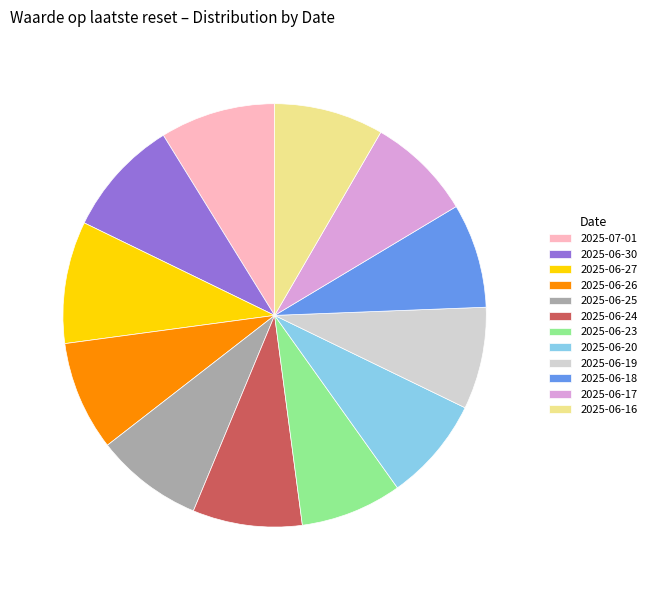

True or false: 2025-06-20 accounts for 8% of the total.

True